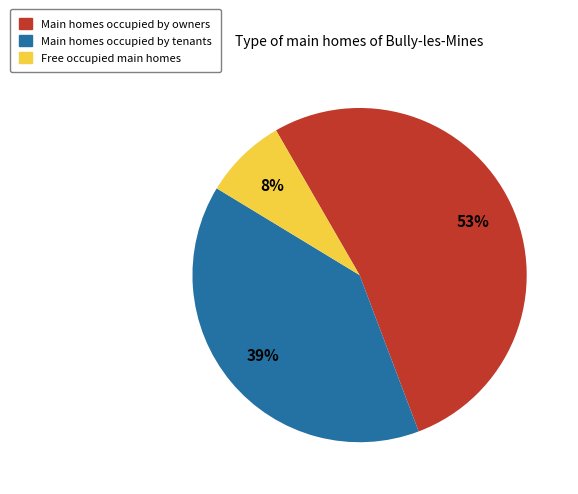

To the nearest percent, what is the difference between the largest and smallest slice percentages?

45%